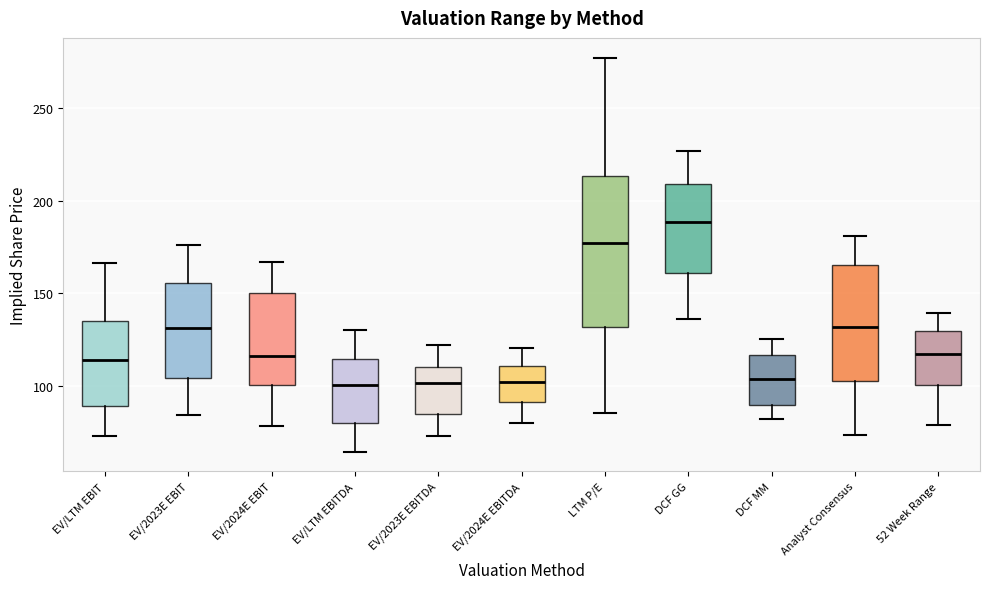

Comparing the boxes themselves (not the whiskers), which one is the tallest?

LTM P/E